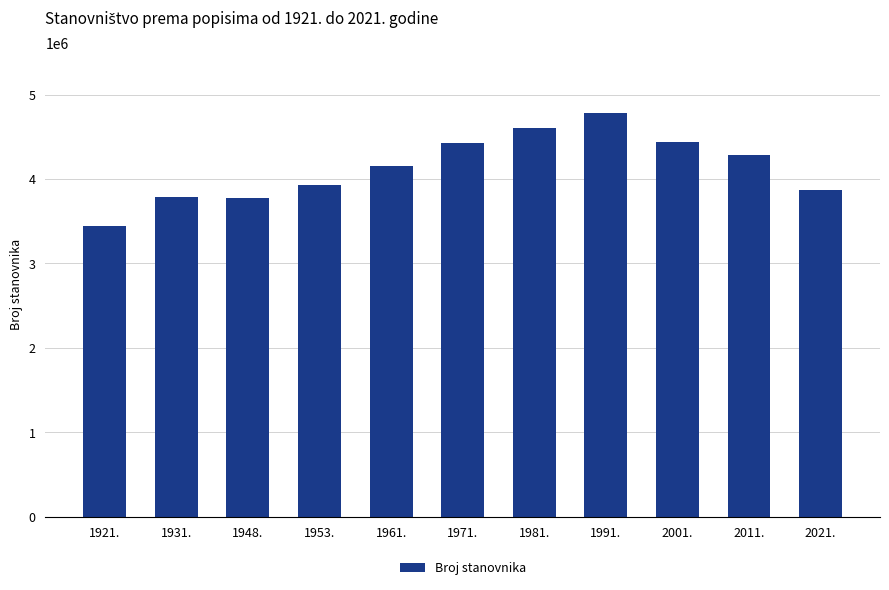

What is the value of the 4th bar from the left?

3936022